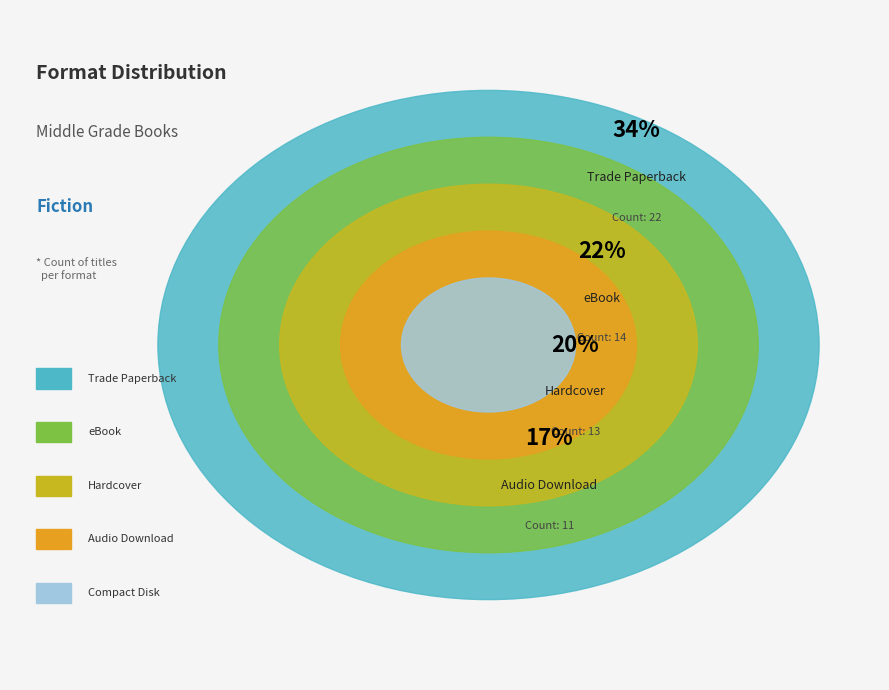

How many slices are in this pie chart?

5